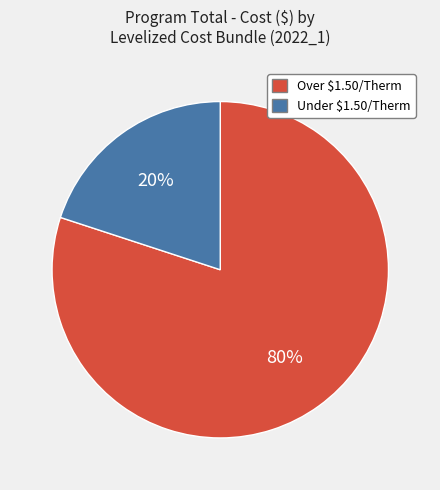

Does any single category account for the majority?

Yes